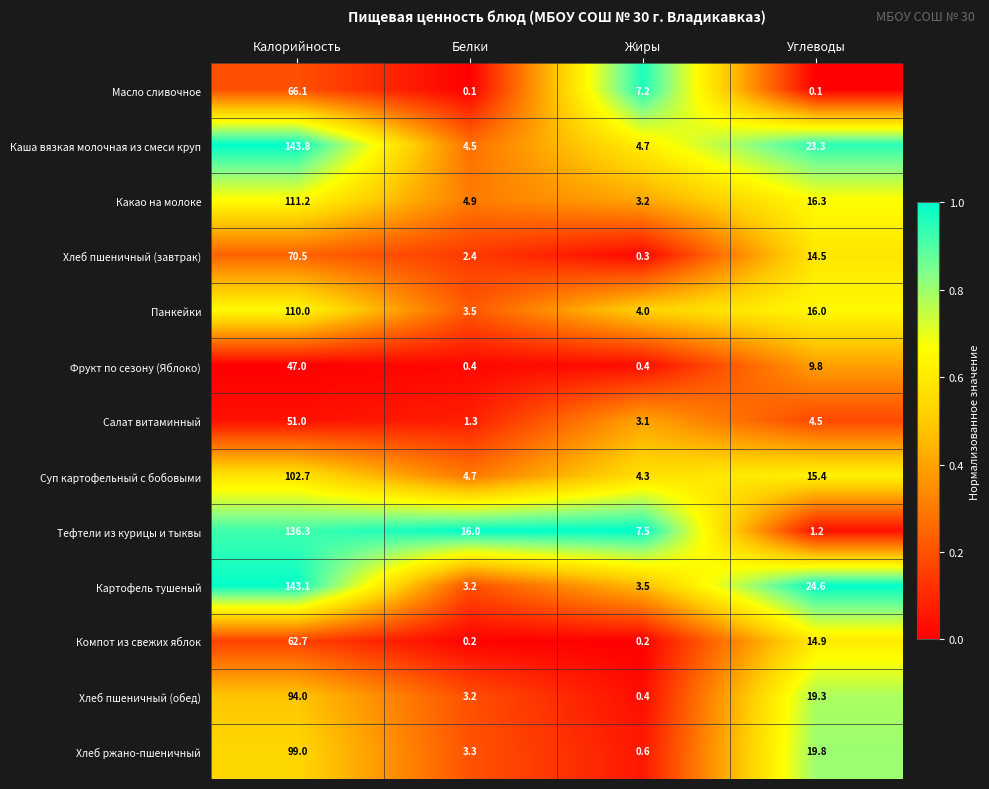

List the series in order of their peak value, highest first.

Каша вязкая молочная из смеси круп, Картофель тушеный, Тефтели из курицы и тыквы, Какао на молоке, Панкейки, Суп картофельный с бобовыми, Хлеб ржано-пшеничный, Хлеб пшеничный (обед), Хлеб пшеничный (завтрак), Масло сливочное, Компот из свежих яблок, Салат витаминный, Фрукт по сезону (Яблоко)